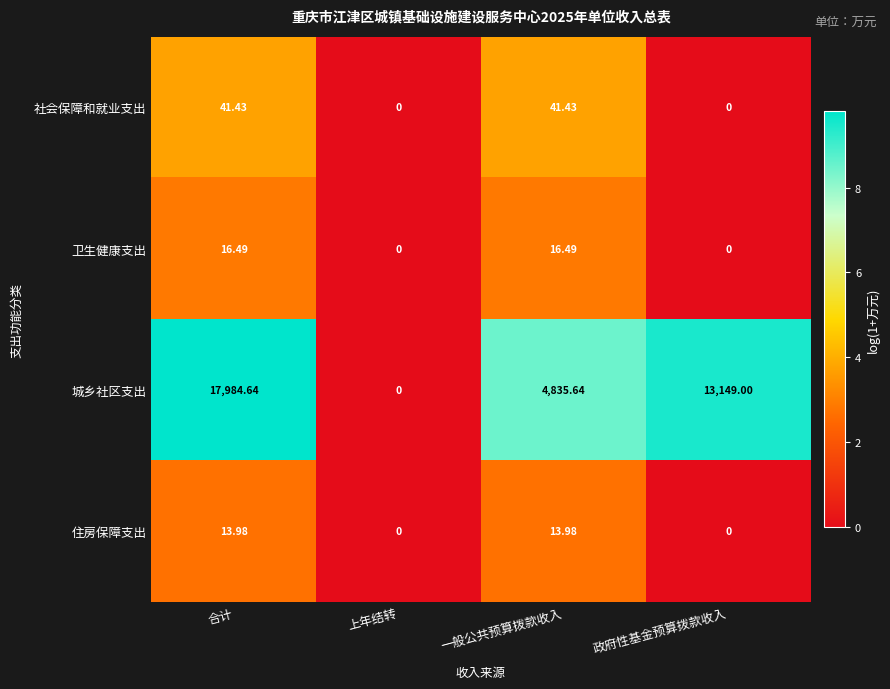

Count the number of data series in this chart.

4